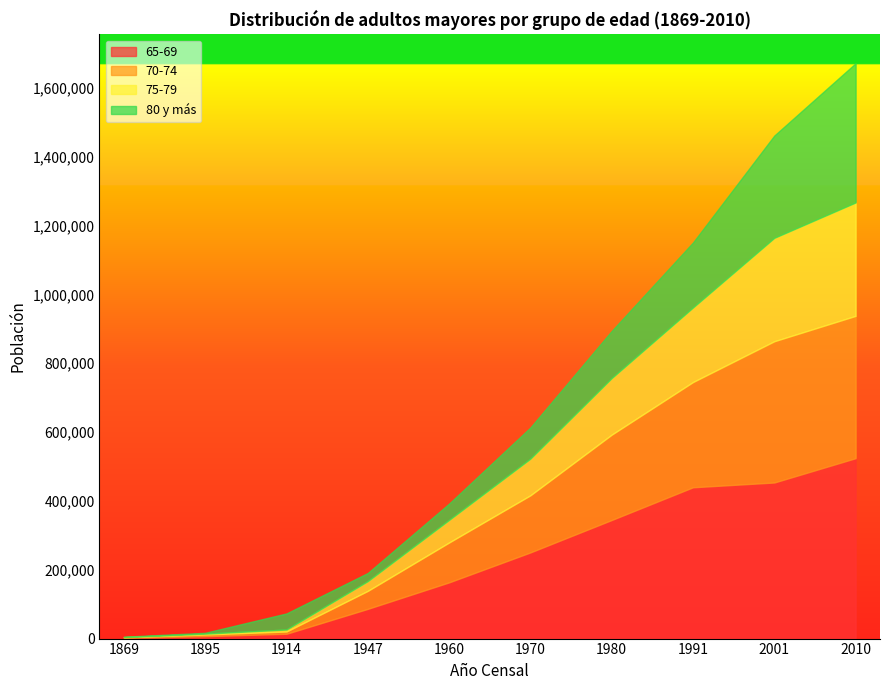

True or false: 70-74 and 65-69 intersect in this chart.

False